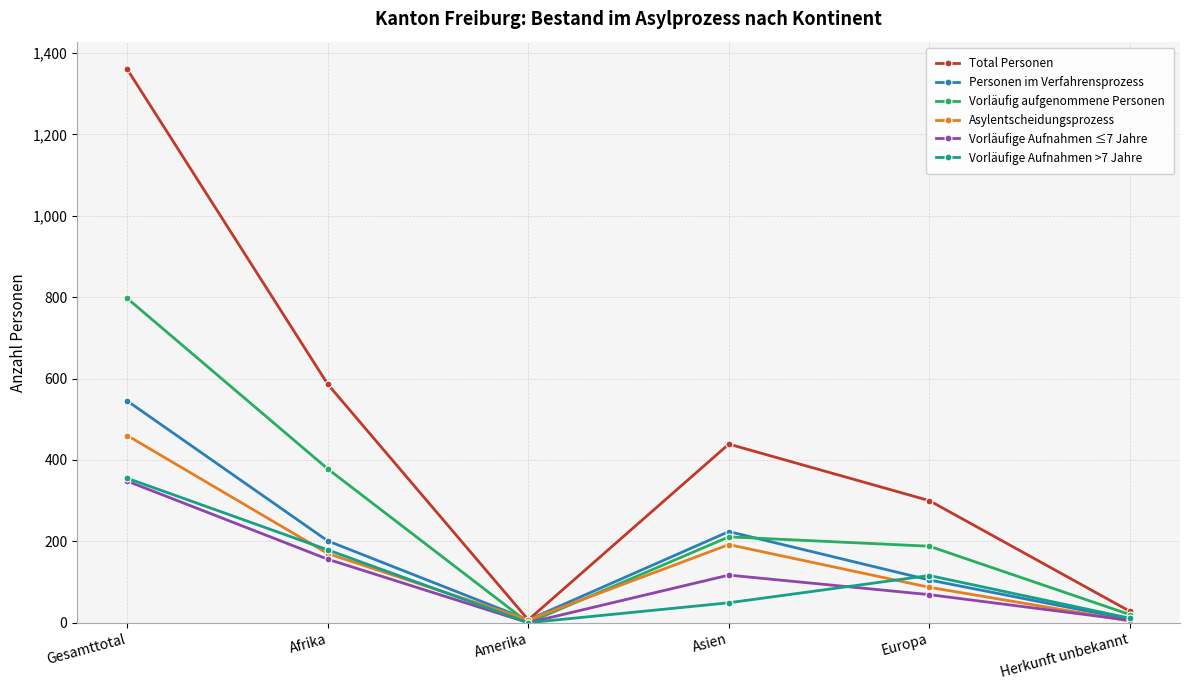

What is the average value of the Vorläufige Aufnahmen >7 Jahre series?

118